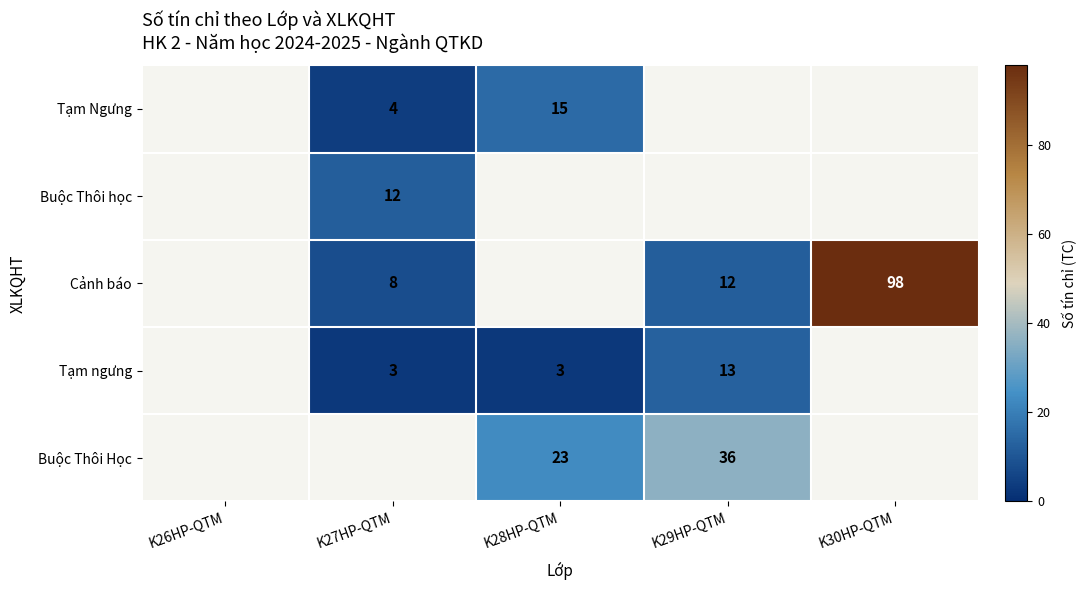

True or false: Tạm Ngưng has a value of 6 at K27HP-QTM.

False